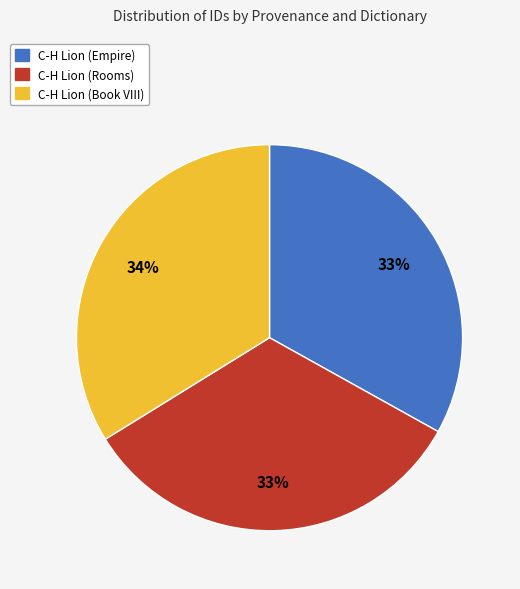

Between C-H Lion (Empire) and C-H Lion (Book VIII), which is larger?

C-H Lion (Book VIII)